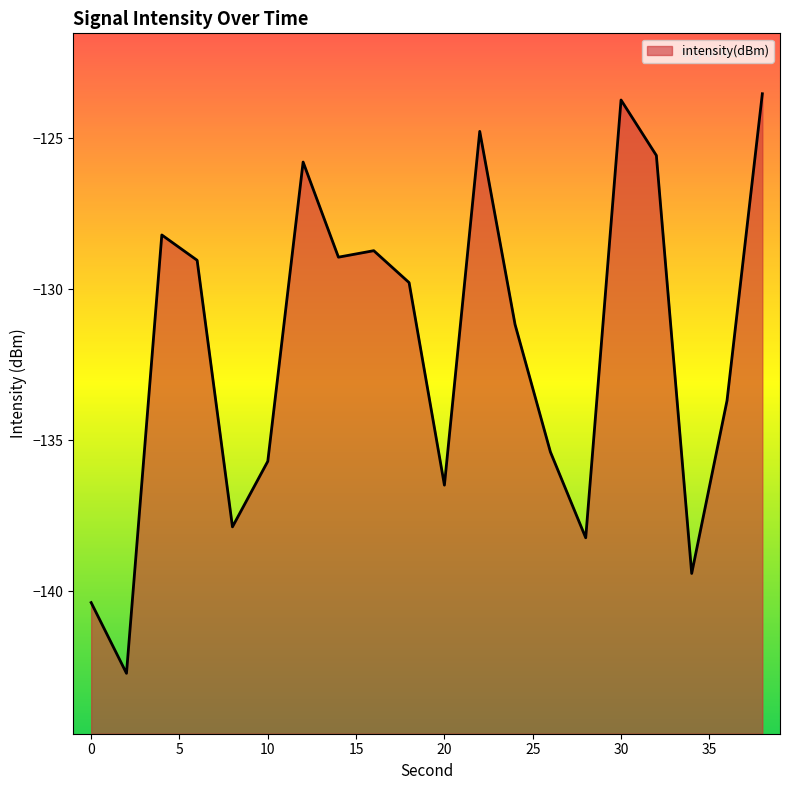

List the labels in order of value, smallest first.

2, 0, 34, 28, 8, 20, 10, 26, 36, 24, 18, 6, 14, 16, 4, 12, 32, 22, 30, 38